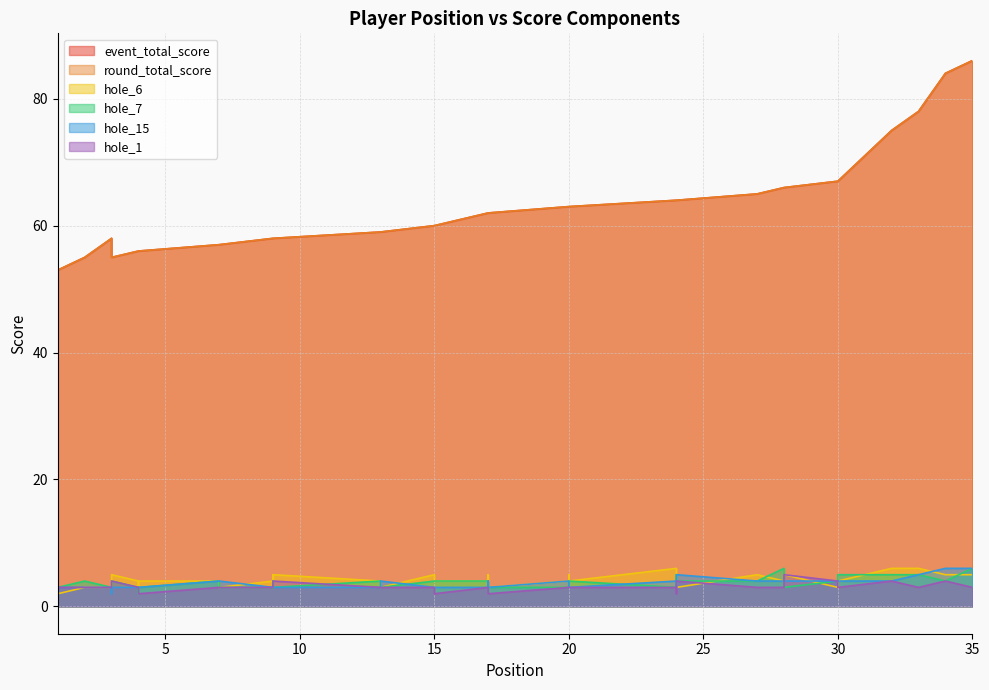

How many lines are shown in the chart?

6